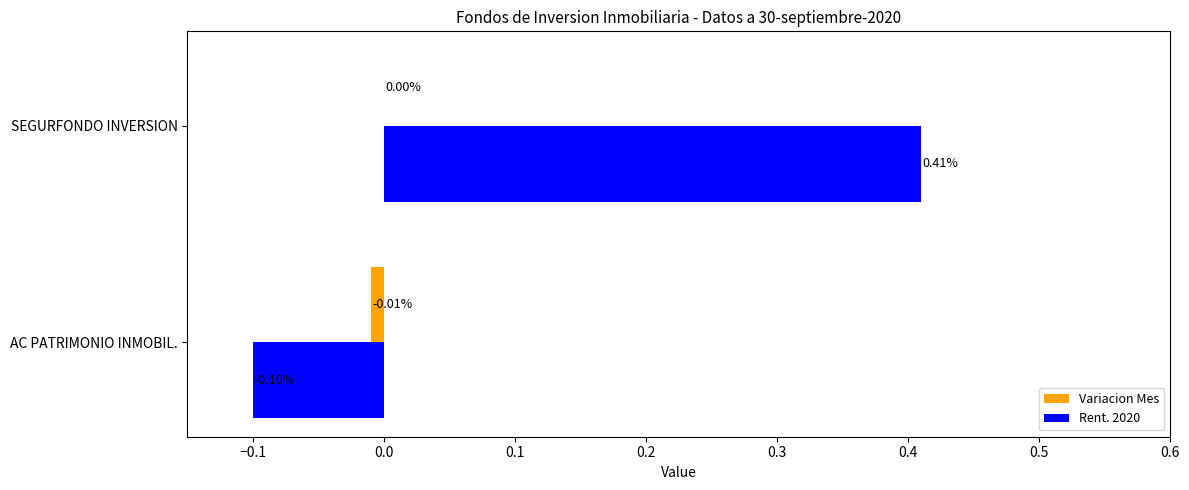

How many values in the Rent. 2020 series exceed 0?

1